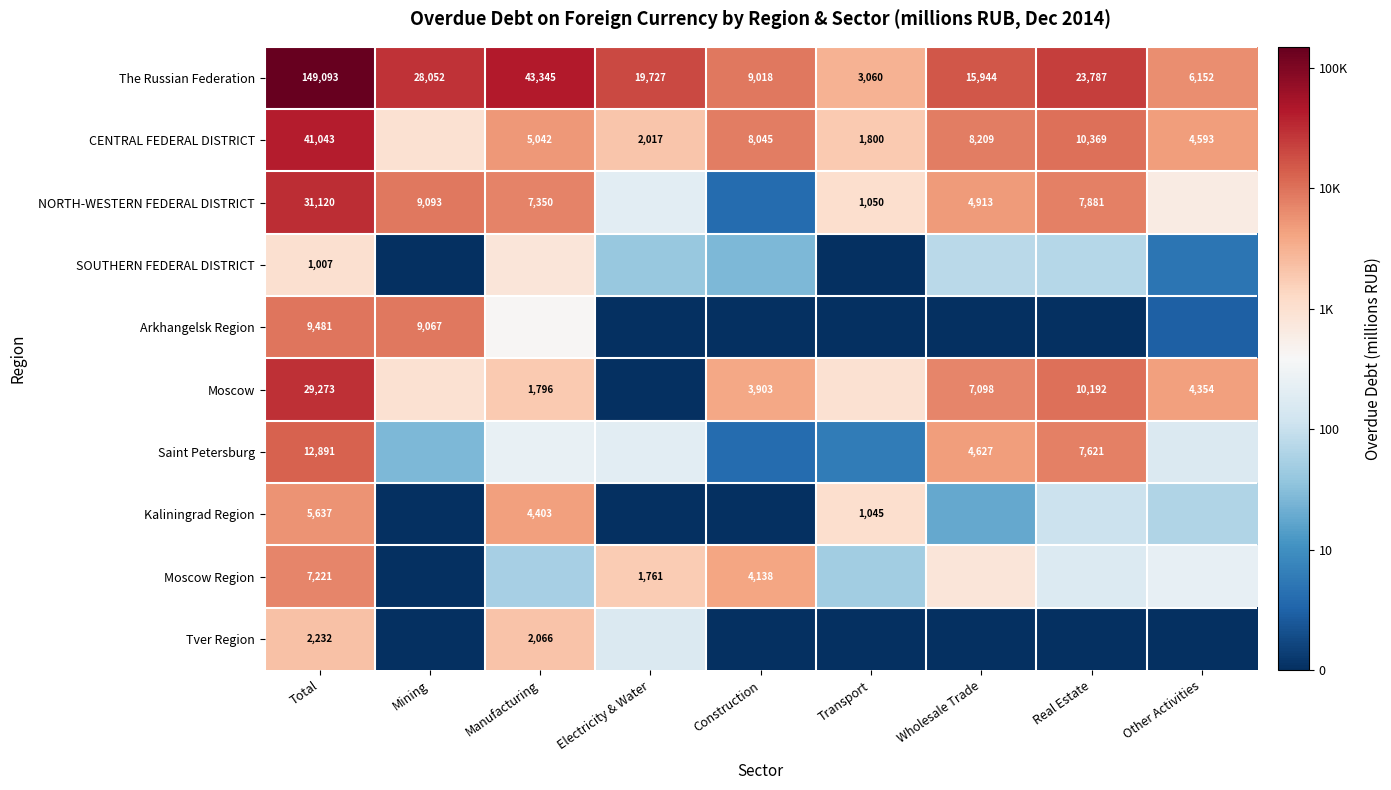

List the labels in order of The Russian Federation value, smallest first.

Transport, Other Activities, Construction, Wholesale Trade, Electricity & Water, Real Estate, Mining, Manufacturing, Total